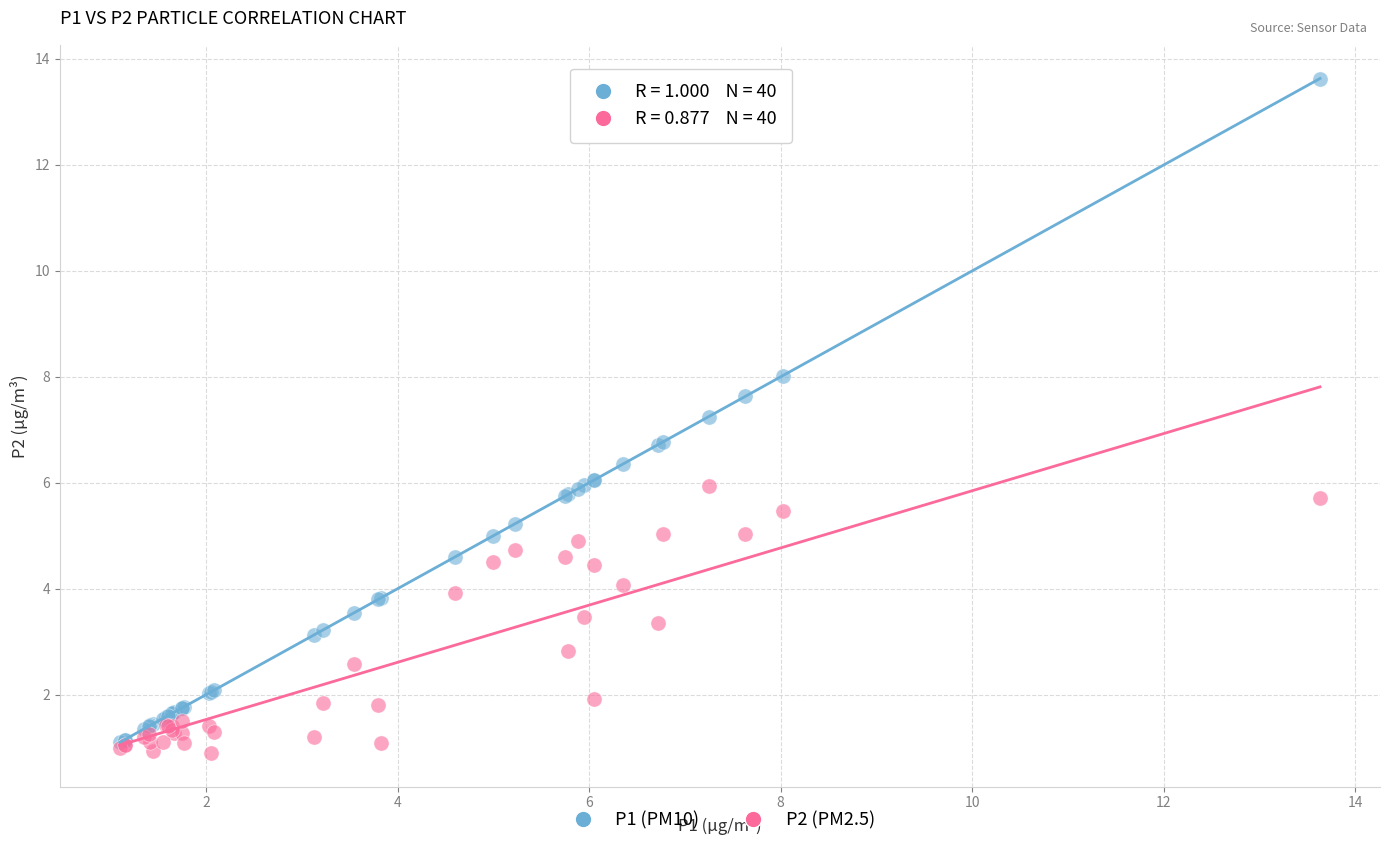

Which series reaches the minimum Y coordinate?

P2 (PM2.5)